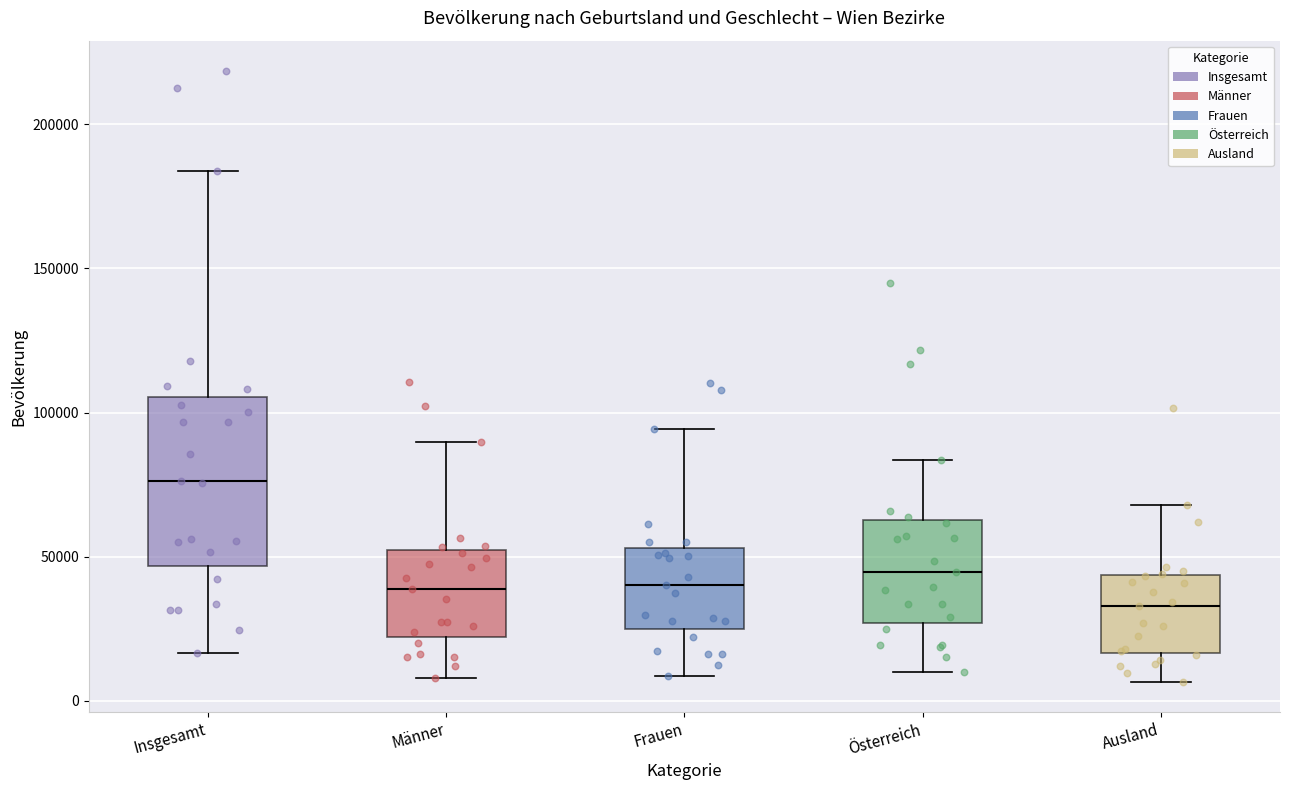

Which box is the tallest, from its lower edge to its upper edge?

Insgesamt